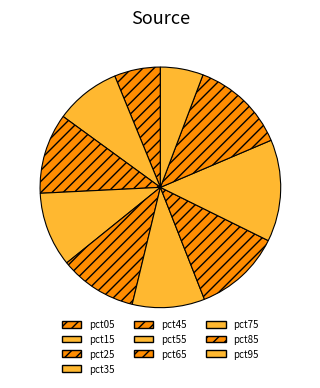

Count the number of slices in the pie.

10